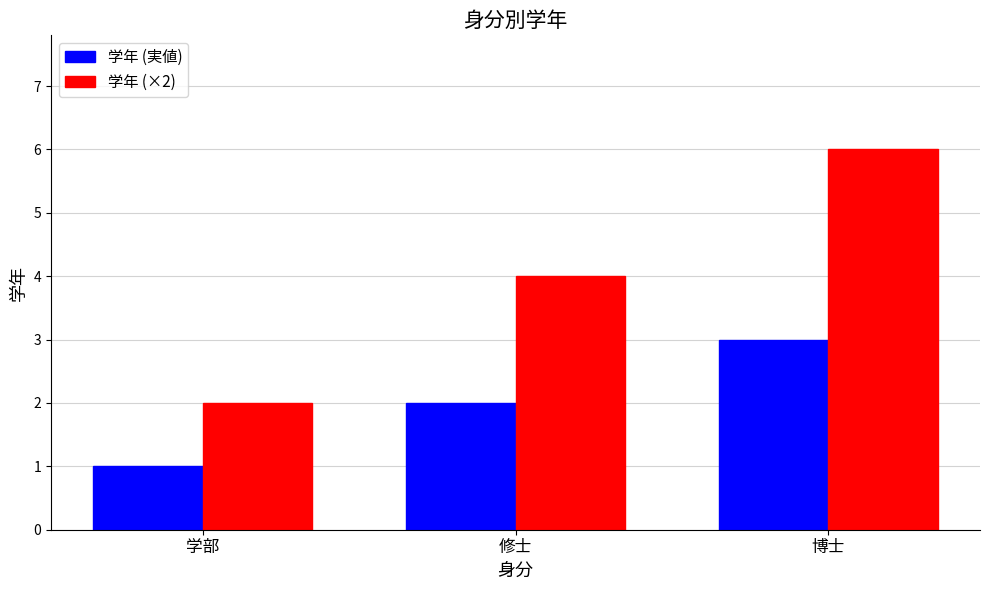

What is the smallest value displayed?

1